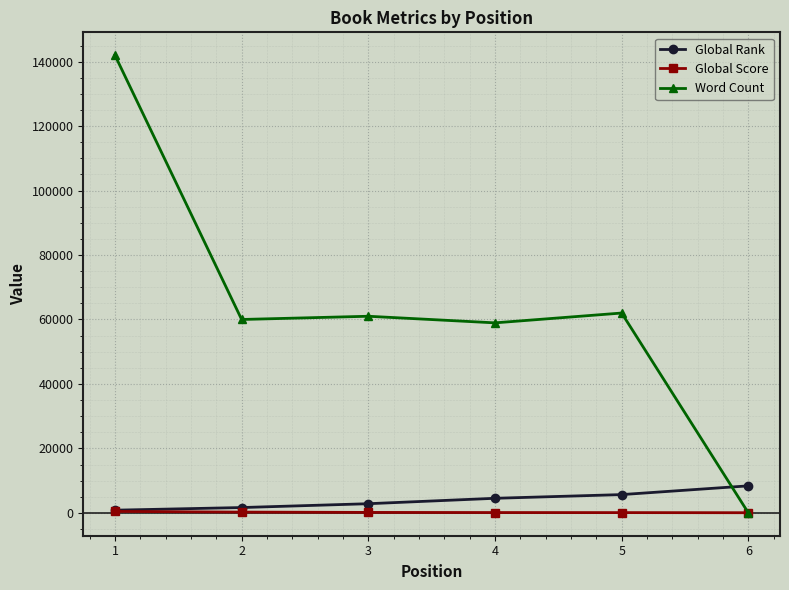

What is the difference between the highest and lowest values at 2?

59767